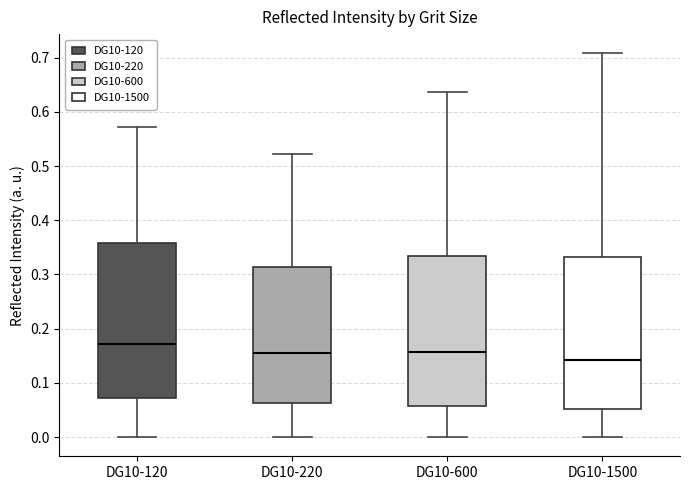

Reading left to right, read every box against the y-axis: the position of its median line, the range the box covers, and the ends of its whiskers. The values are not printed on the chart, so give them approximately, as read against the axis.

DG10-120: median 0.17, box 0.07 to 0.36, whiskers 0.00 to 0.57
DG10-220: median 0.16, box 0.06 to 0.31, whiskers 0.00 to 0.52
DG10-600: median 0.16, box 0.06 to 0.33, whiskers 0.00 to 0.64
DG10-1500: median 0.14, box 0.05 to 0.33, whiskers 0.00 to 0.71